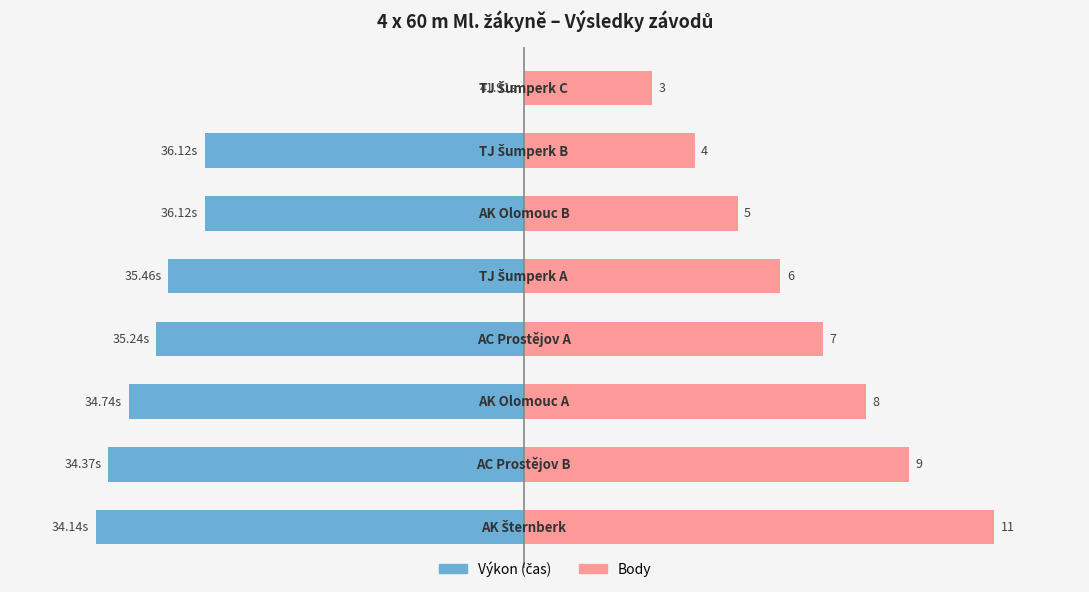

Rank the series by their maximum value, from lowest to highest.

Výkon, Body